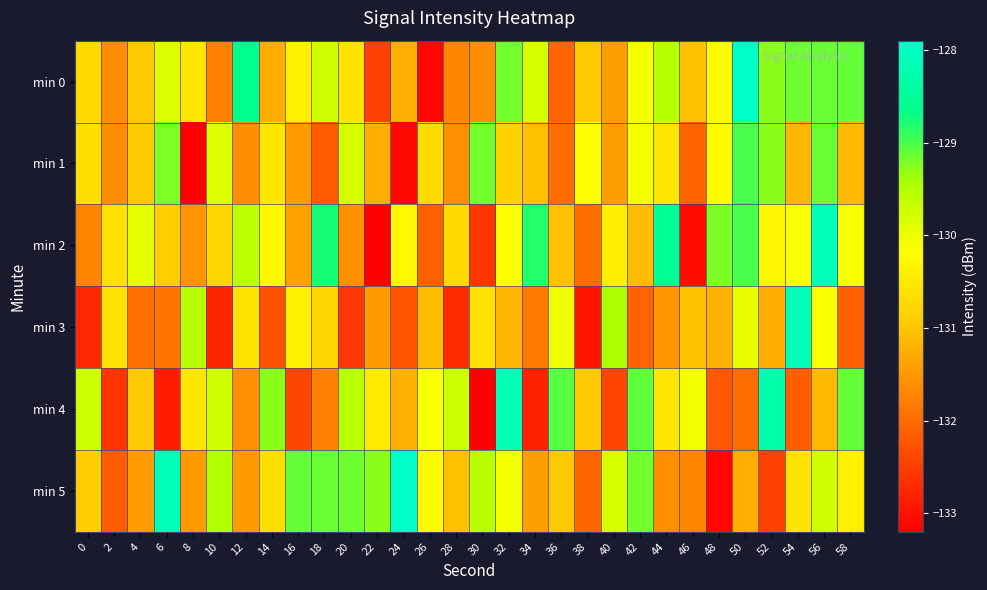

Rank the series by their maximum value, from highest to lowest.

min 0, min 5, min 2, min 3, min 4, min 1